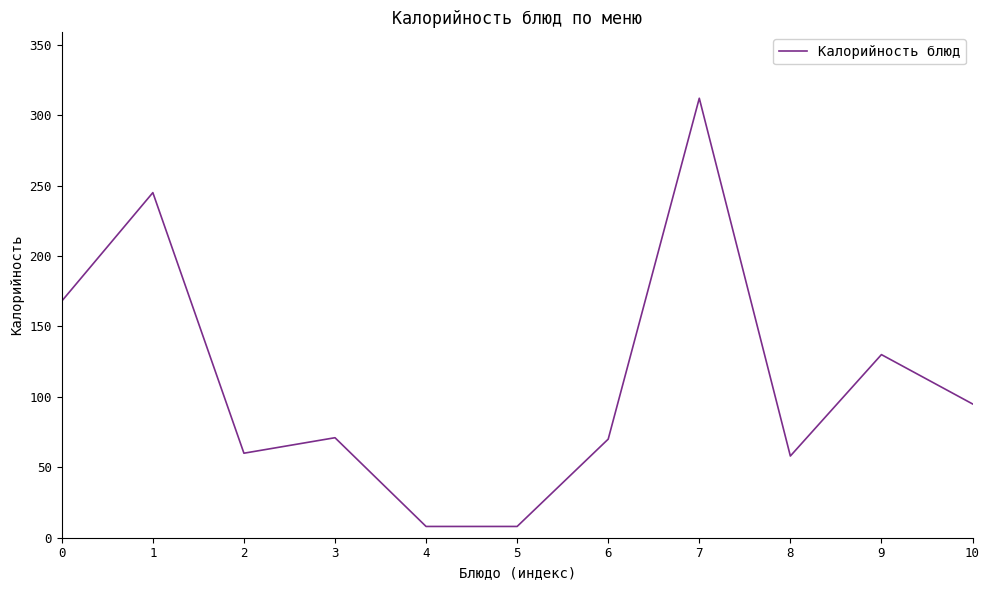

What is the difference between the values at 4 and 8?

50